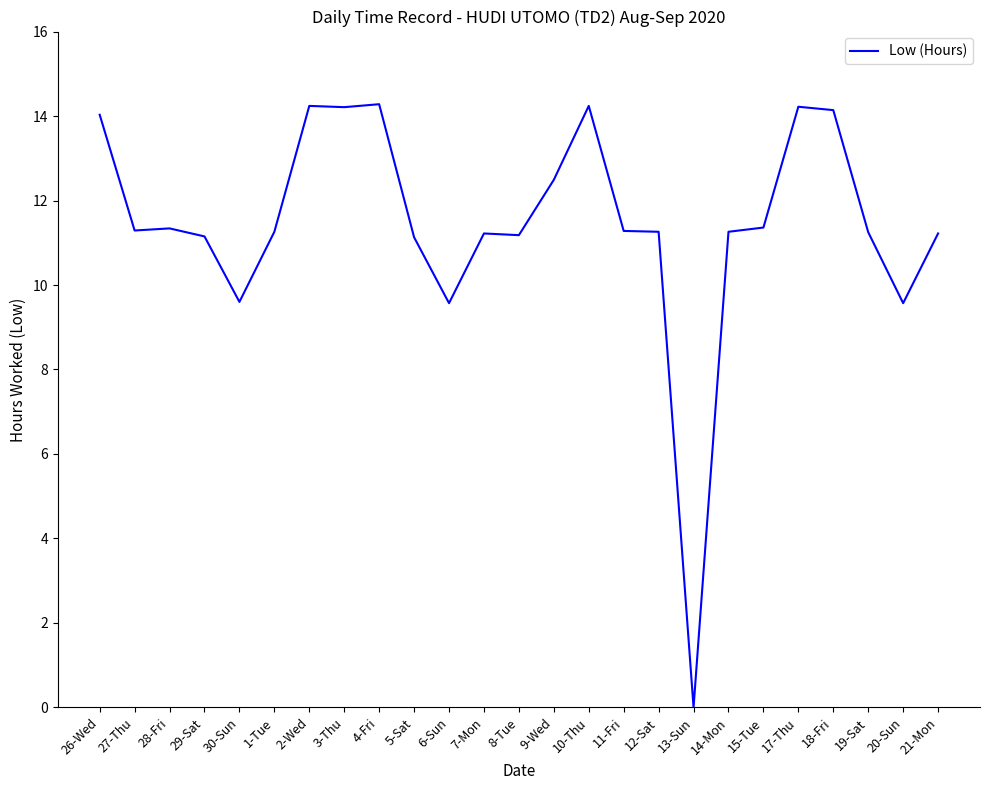

Is it true that the value at 30-Sun is 14.6?

False